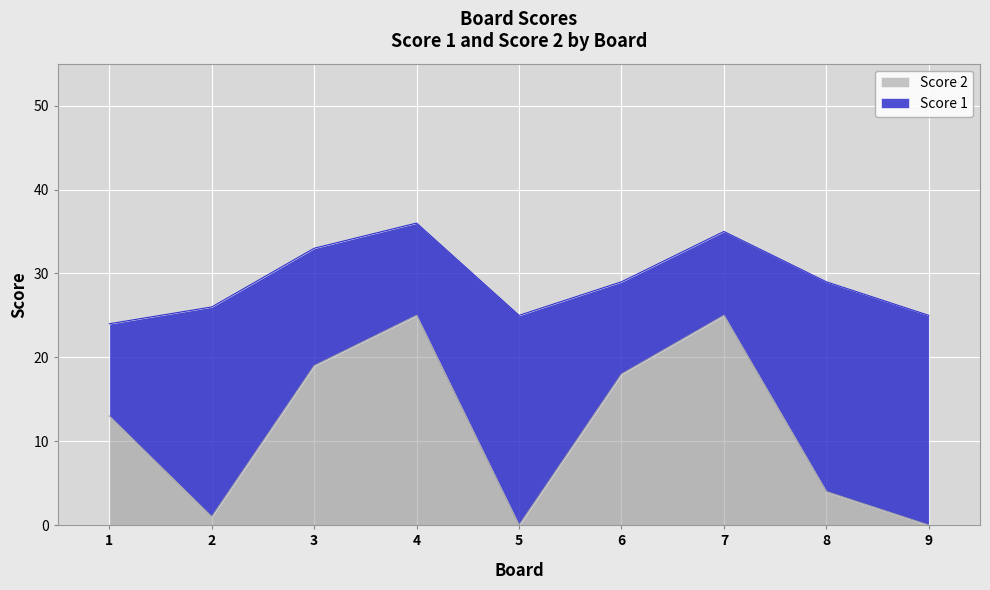

What is the total value across all series at 5?

25